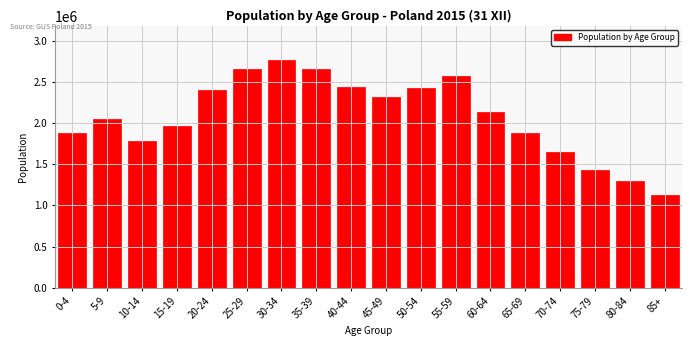

What is the maximum value shown in the chart?

2768657